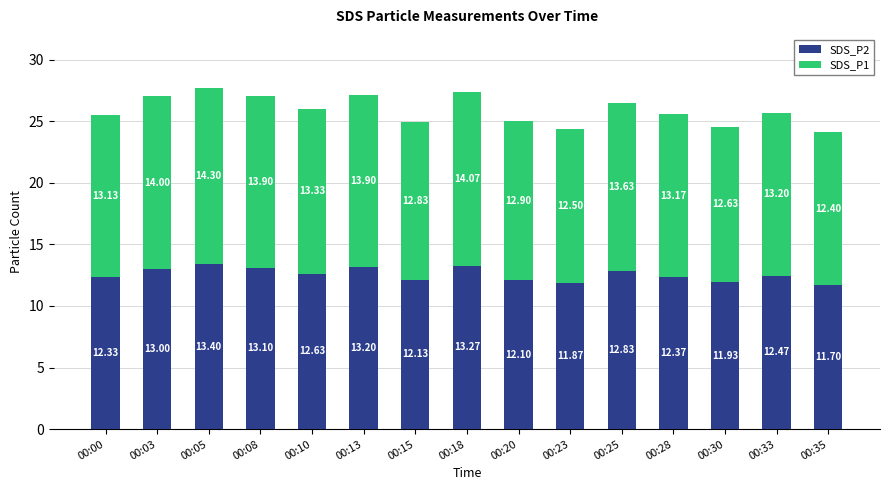

At which label does SDS_P2 first exceed 12?

00:00